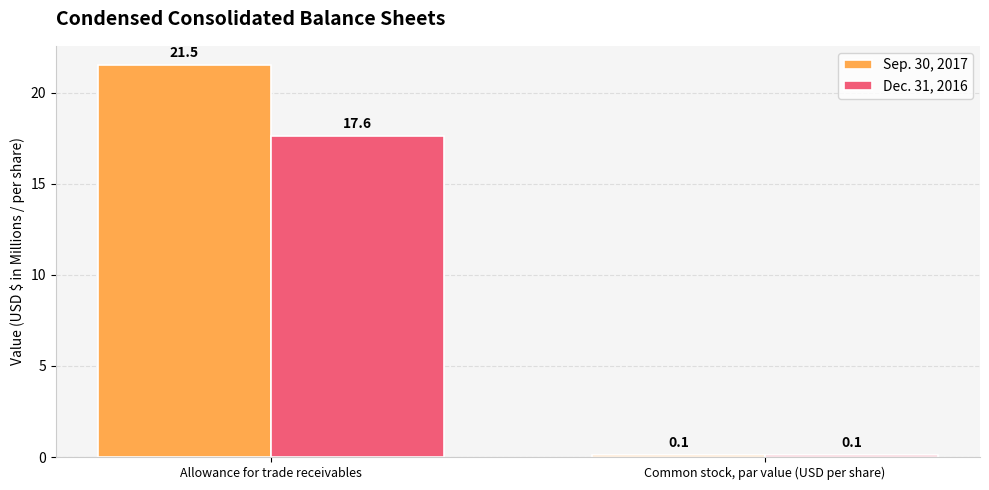

Reading left to right, transcribe all the data shown in this chart.

Sep. 30, 2017: 21.5	0.1
Dec. 31, 2016: 17.6	0.1